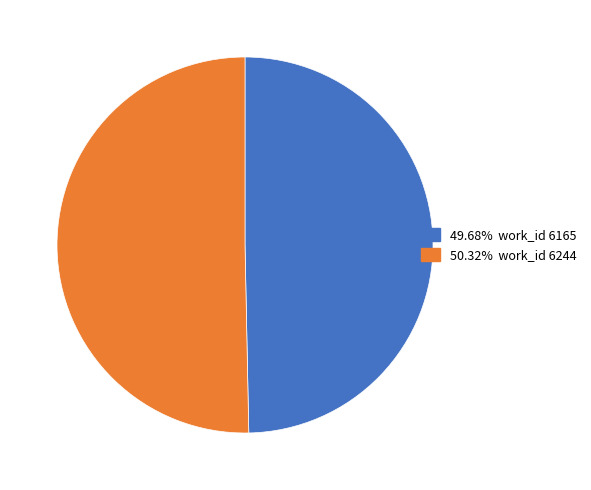

Is there a majority slice in this chart?

Yes